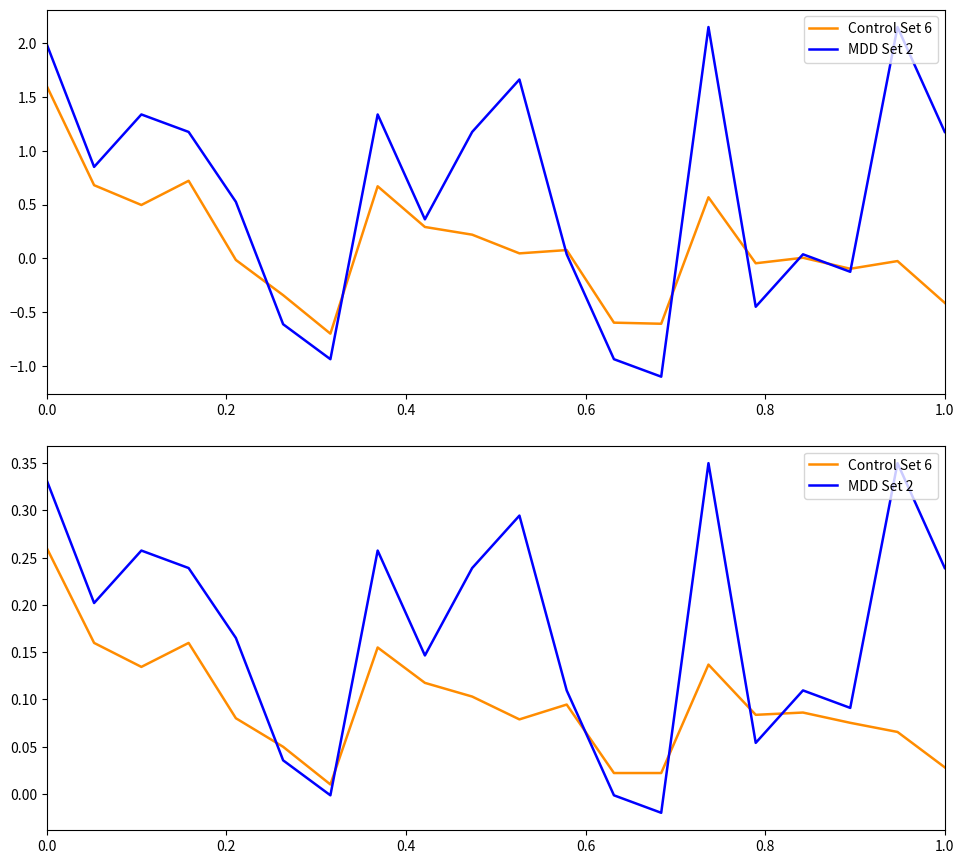

Is this an area chart (filled region under the line)?

No